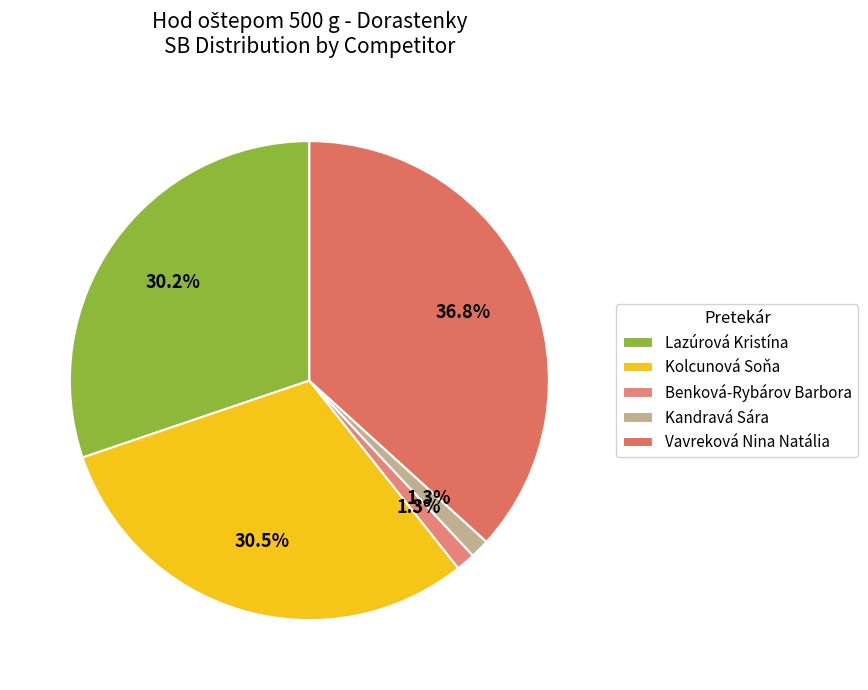

How many segments does this pie chart have?

5